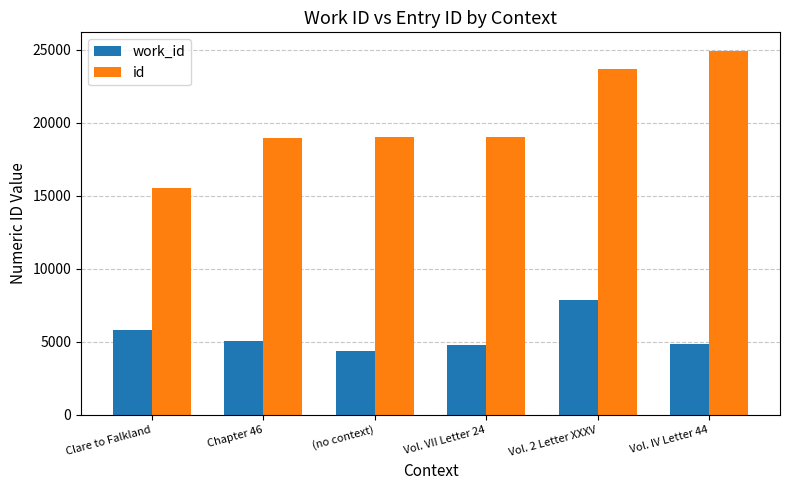

What is the label of the 1st bar from the right?

Vol. IV Letter 44